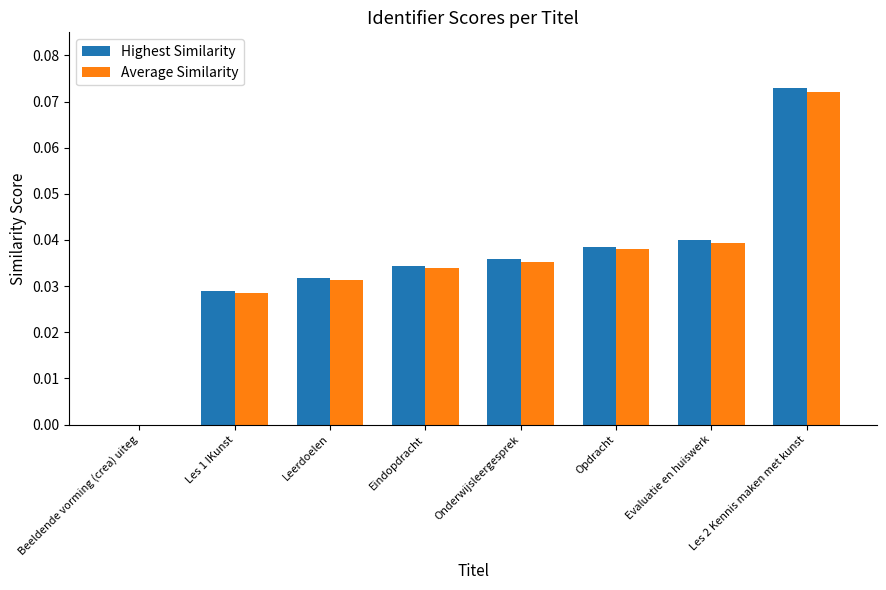

True or false: Highest Similarity has a value of 0.0 at Evaluatie en huiswerk.

True